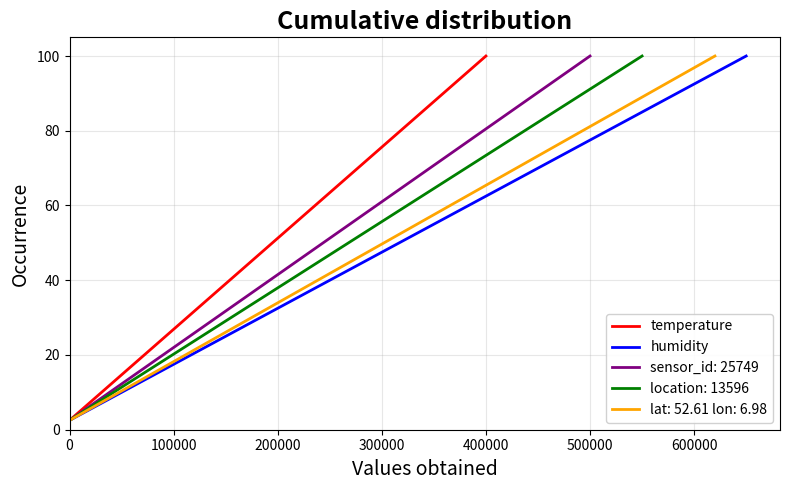

What is the value of the temperature point at the 30th from the left?

75.0